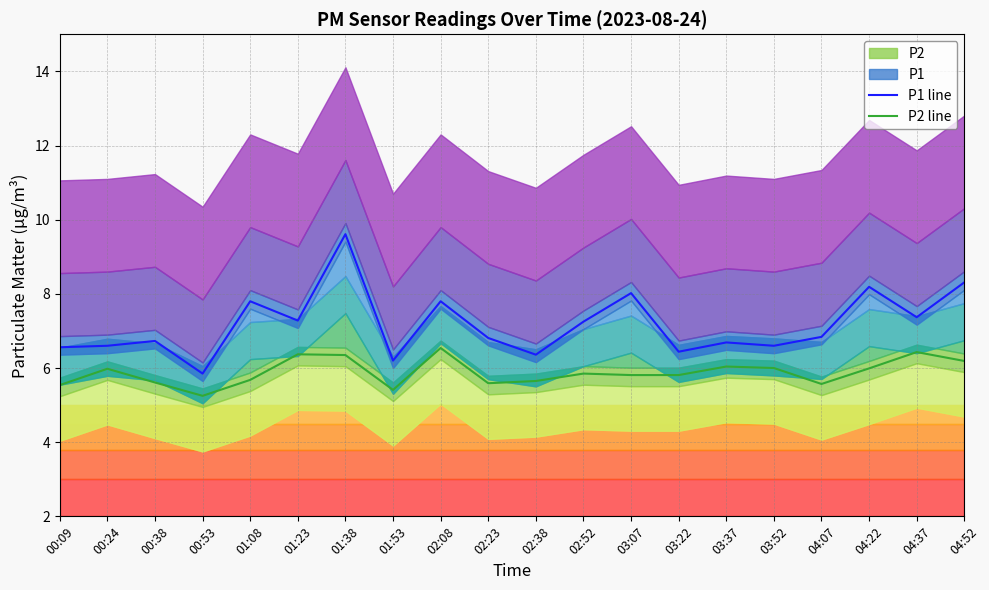

Rank the categories by P1 line value from highest to lowest.

01:38, 04:52, 04:22, 03:07, 01:08, 02:08, 04:37, 01:23, 02:52, 04:07, 02:23, 00:38, 03:37, 00:24, 03:52, 00:09, 03:22, 02:38, 01:53, 00:53